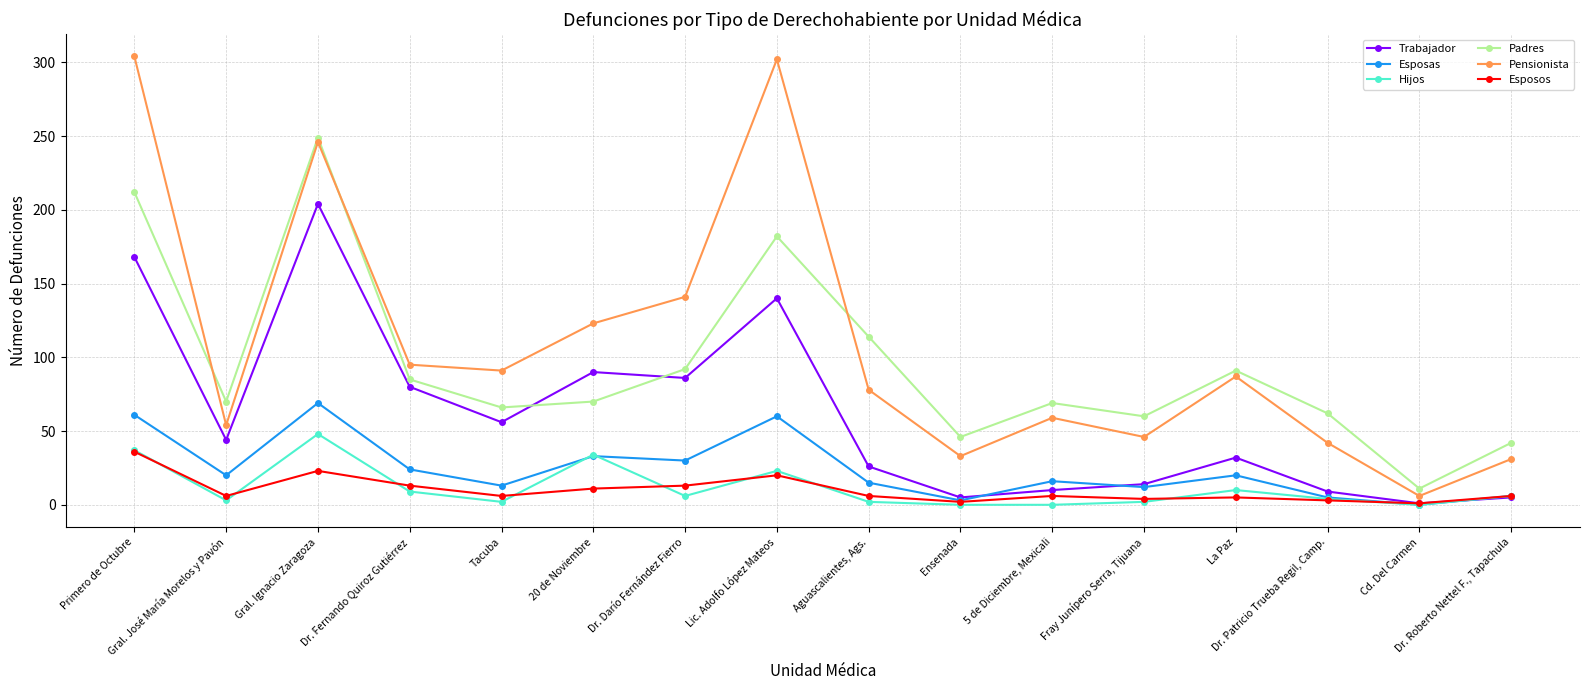

In Trabajador, how many points are higher than both neighbors (excluding endpoints)?

4